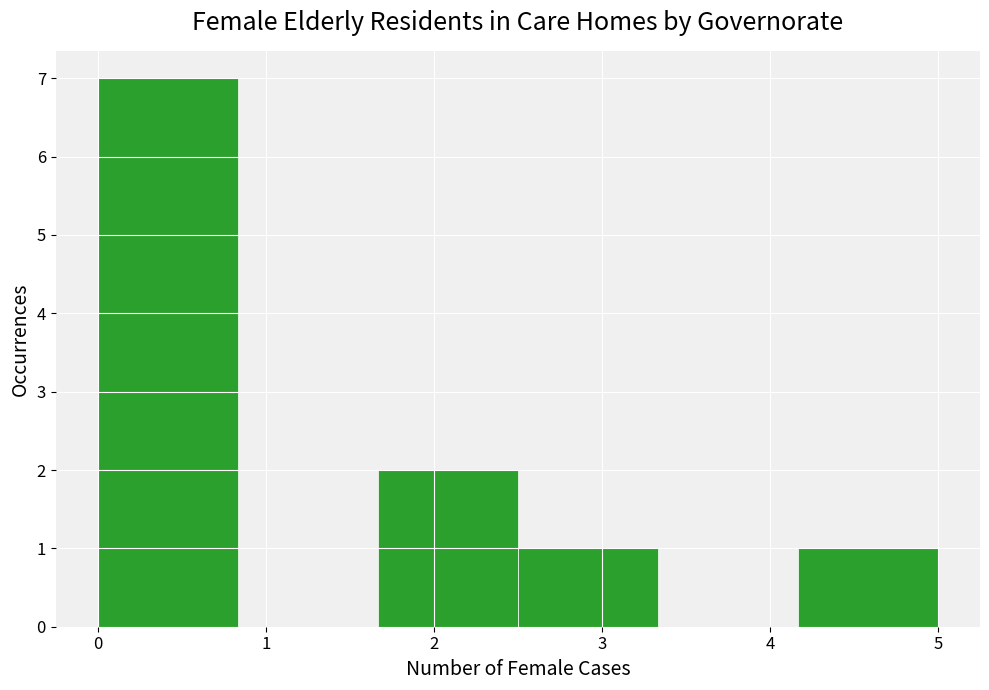

Reading left to right, list every bar in this chart as the range it spans on the x-axis followed by its height. Neither the bar edges nor the heights are printed on the chart, so give them approximately, as read against the axes.

0.0 to 0.8: 7
0.8 to 1.7: 0
1.7 to 2.5: 2
2.5 to 3.3: 1
3.3 to 4.2: 0
4.2 to 5.0: 1